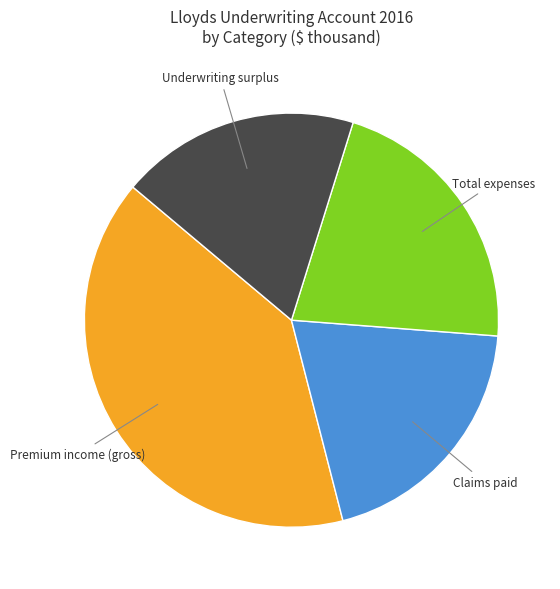

Between Claims paid and Premium income (gross), which is larger?

Premium income (gross)